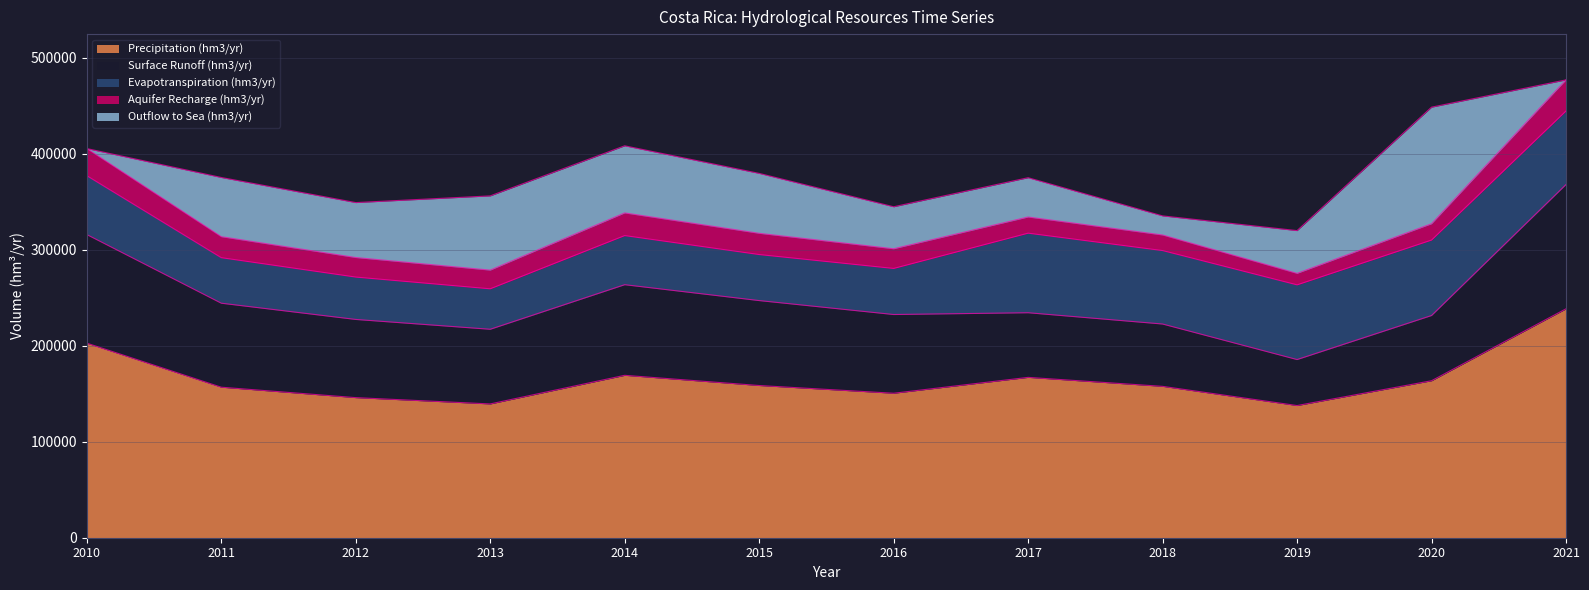

In Evapotranspiration (hm3/yr), how many points are higher than both neighbors (excluding endpoints)?

3